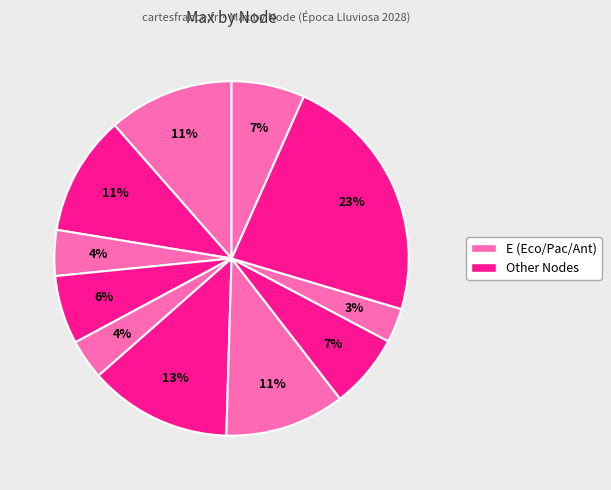

How many segments does this pie chart have?

11